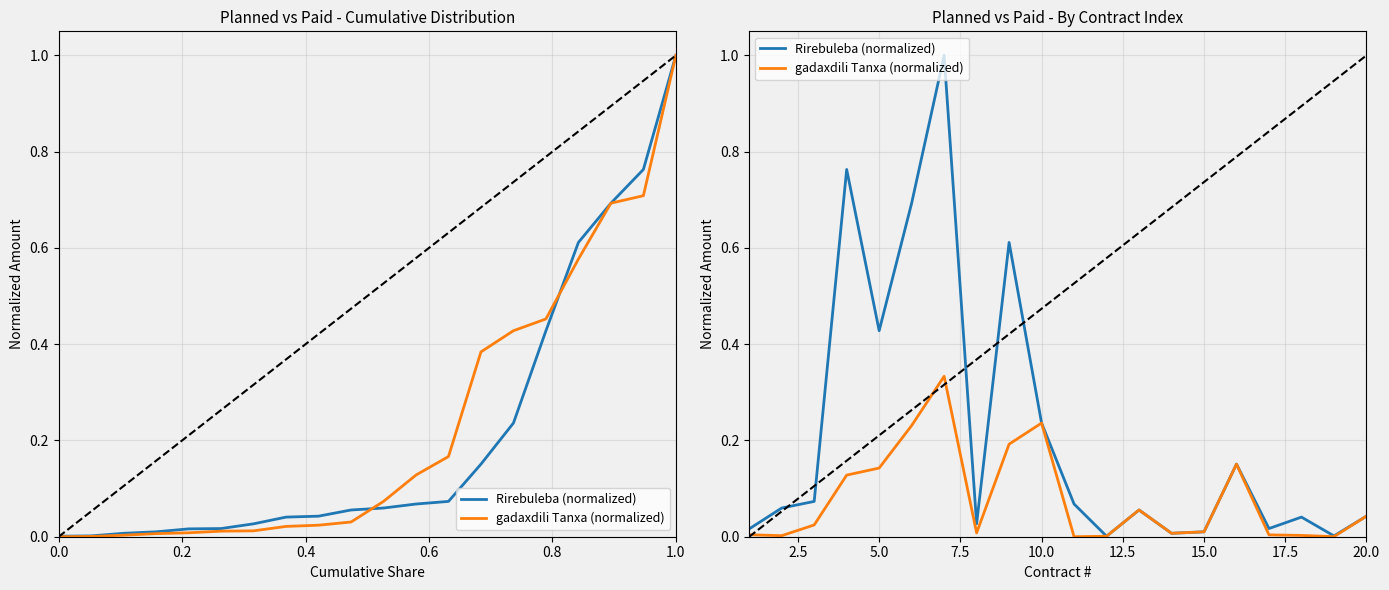

True or false: Rirebuleba (normalized) has a value of 1.2 at 1.0.

False